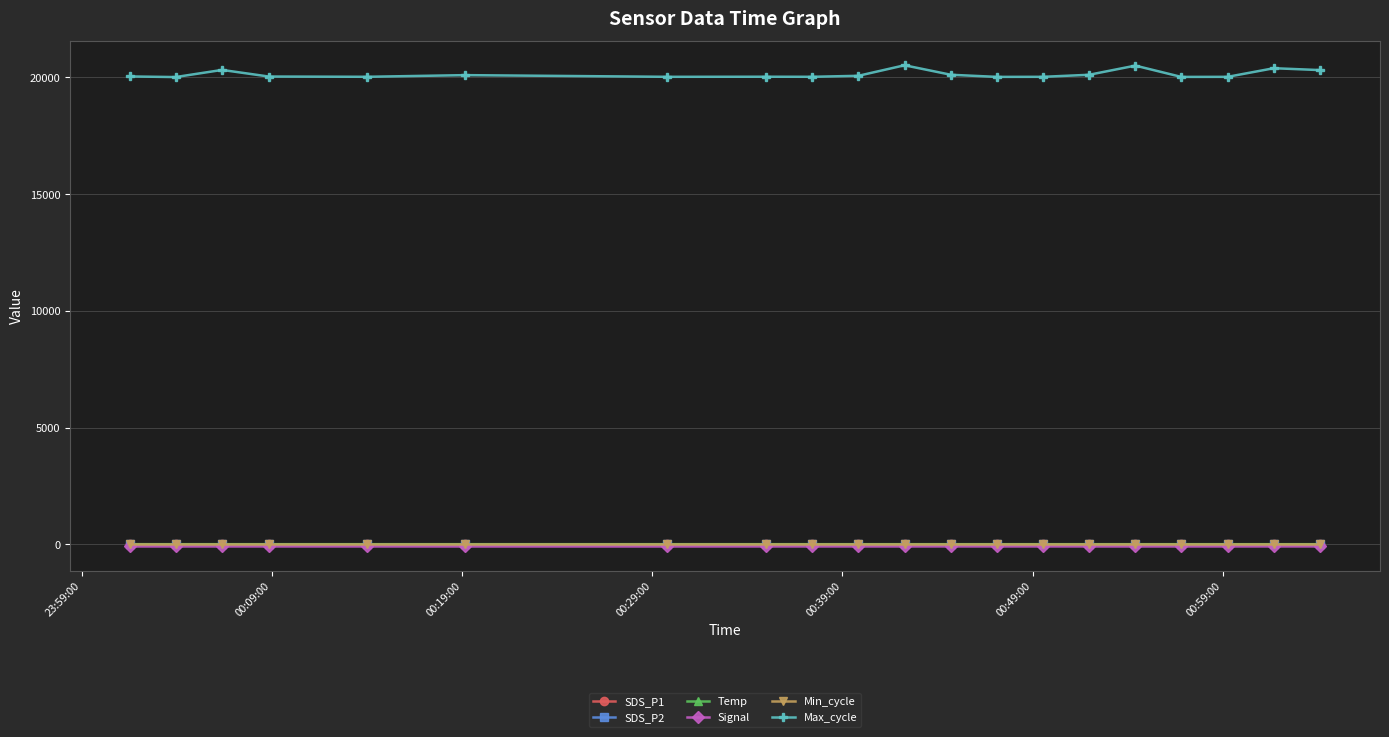

At how many categories does at least one series exceed 15068?

20